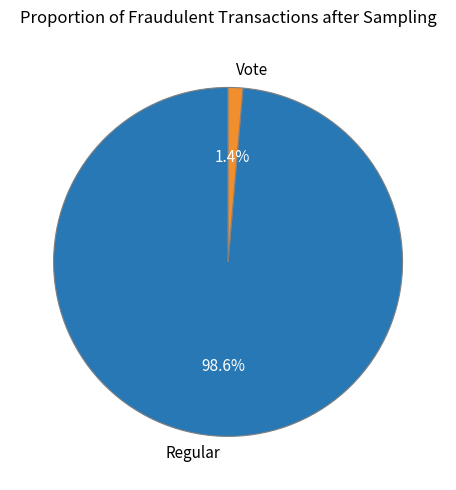

Is there any slice that represents more than half of the pie?

Yes